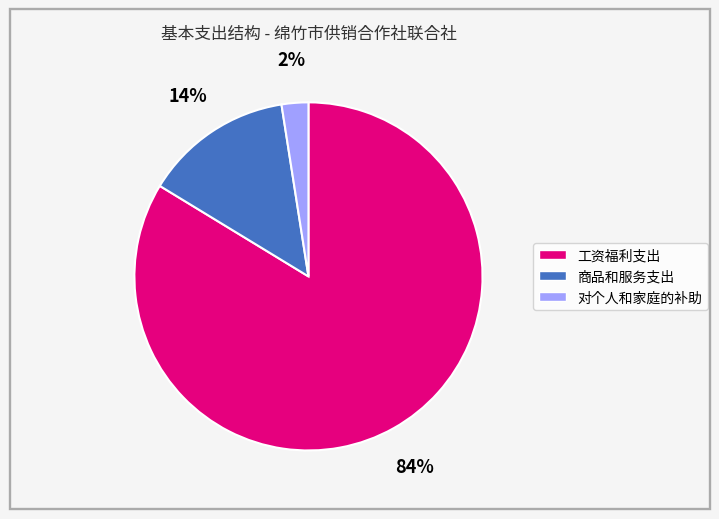

The 商品和服务支出 slice represents 14% of the pie. True or false?

True